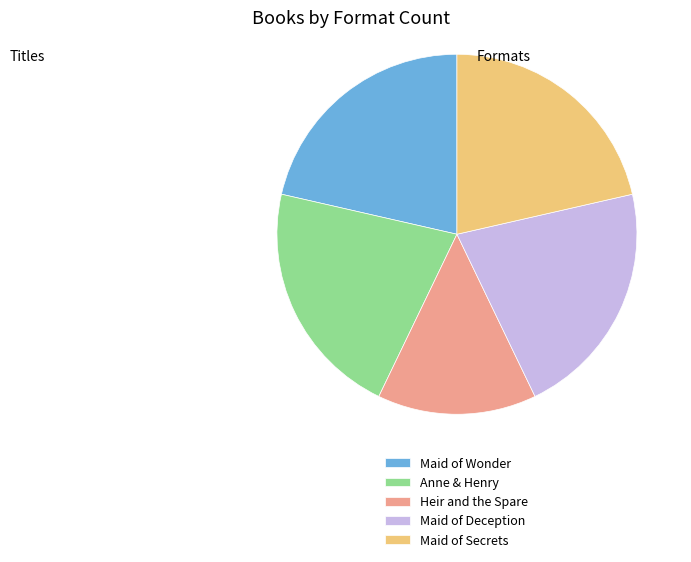

What is the ratio of the value at Anne & Henry to the value at Heir and the Spare?

1.5